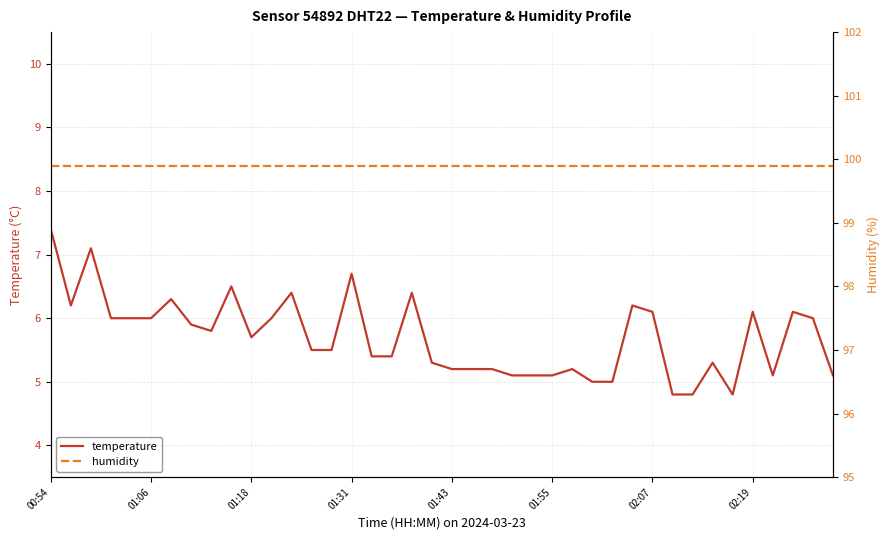

Reading left to right, transcribe all the data shown in this chart.

temperature: 7.4	6.2	7.1	6.0	6.0	6.0	6.3	5.9	5.8	6.5	5.7	6.0	6.4	5.5	5.5	6.7	5.4	5.4	6.4	5.3	5.2	5.2	5.2	5.1	5.1	5.1	5.2	5.0	5.0	6.2	6.1	4.8	4.8	5.3	4.8	6.1	5.1	6.1	6.0	5.1
humidity: 99.9	99.9	99.9	99.9	99.9	99.9	99.9	99.9	99.9	99.9	99.9	99.9	99.9	99.9	99.9	99.9	99.9	99.9	99.9	99.9	99.9	99.9	99.9	99.9	99.9	99.9	99.9	99.9	99.9	99.9	99.9	99.9	99.9	99.9	99.9	99.9	99.9	99.9	99.9	99.9